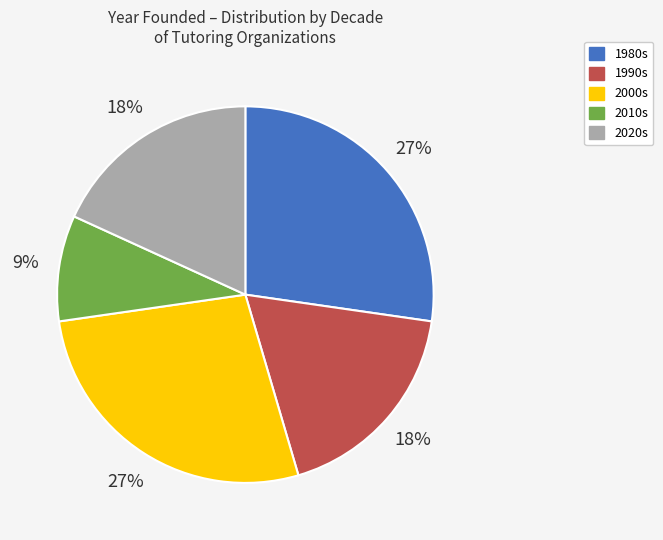

To the nearest percent, what is the difference between the largest and smallest slice percentages?

18%